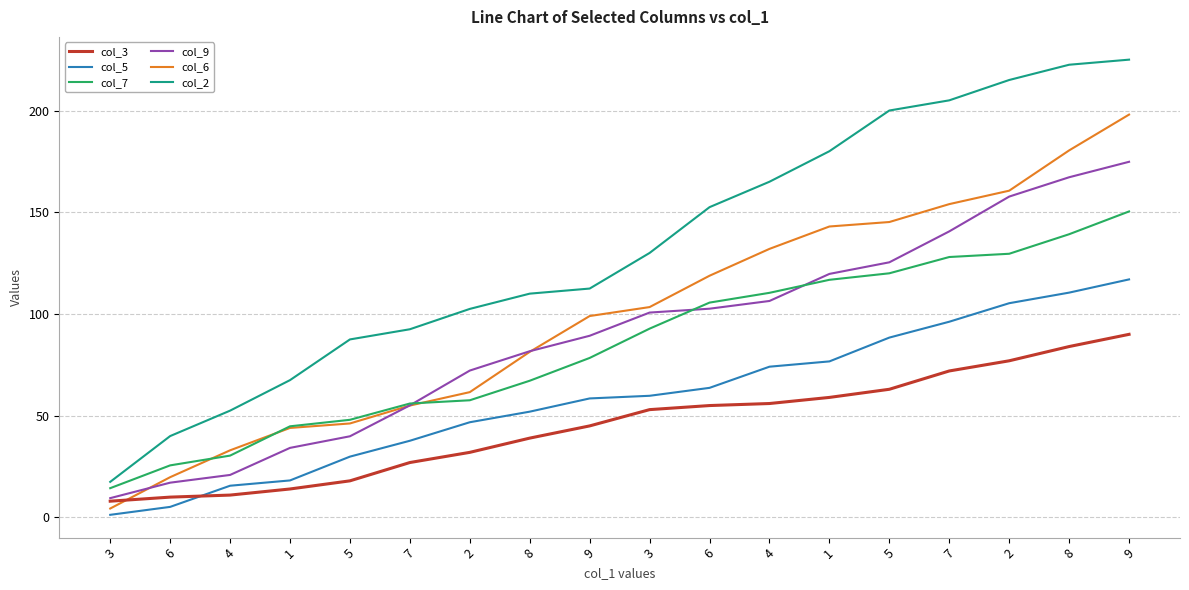

At how many categories does at least one series exceed 80?

14